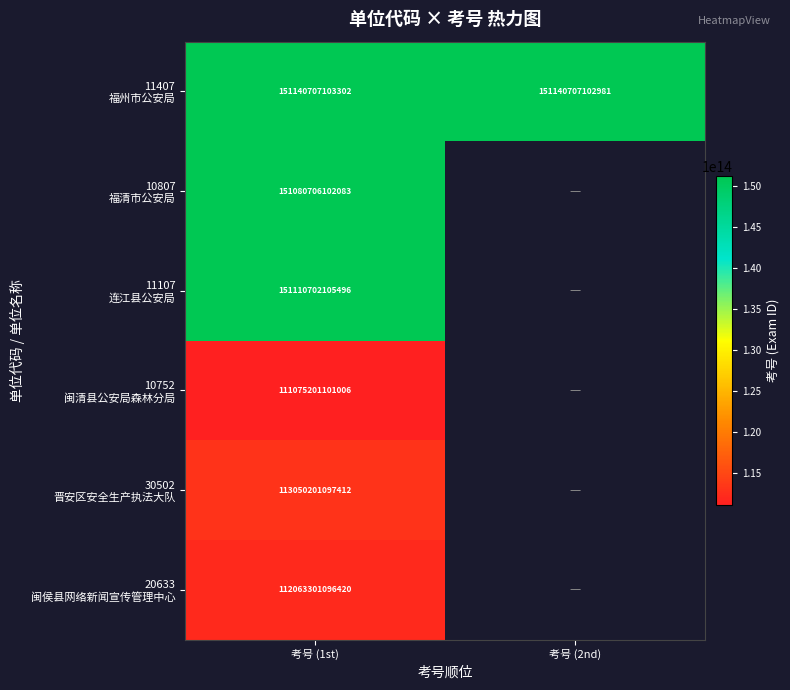

List the series in order of their peak value, highest first.

11407 福州市公安局, 11107 连江县公安局, 10807 福清市公安局, 30502 晋安区安全生产执法大队, 20633 闽侯县网络新闻宣传管理中心, 10752 闽清县公安局森林分局